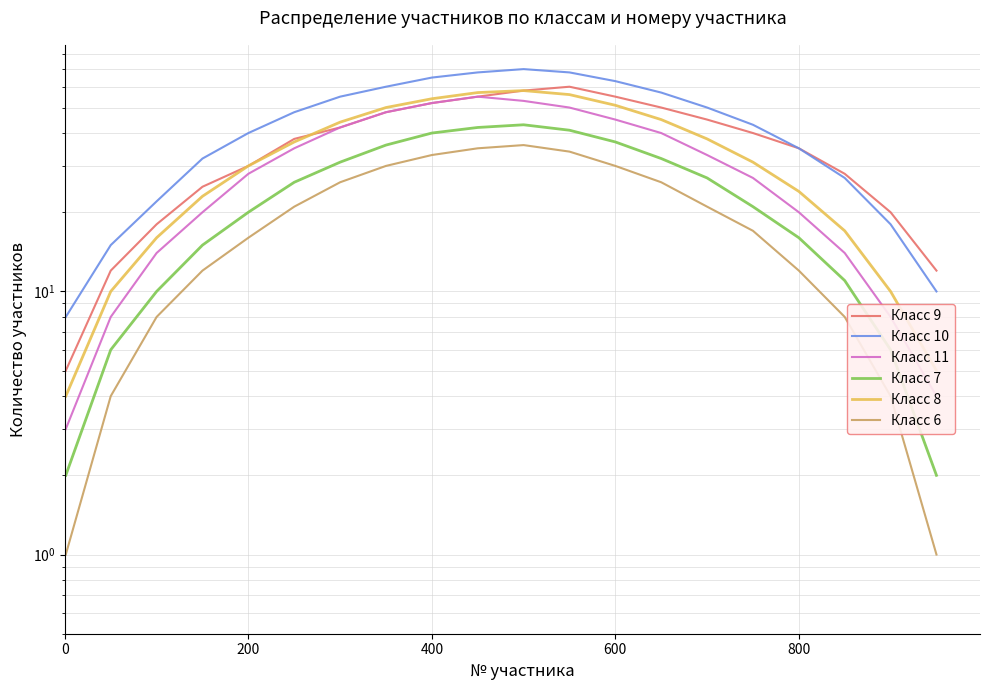

True or false: Класс 11 and Класс 8 intersect in this chart.

False